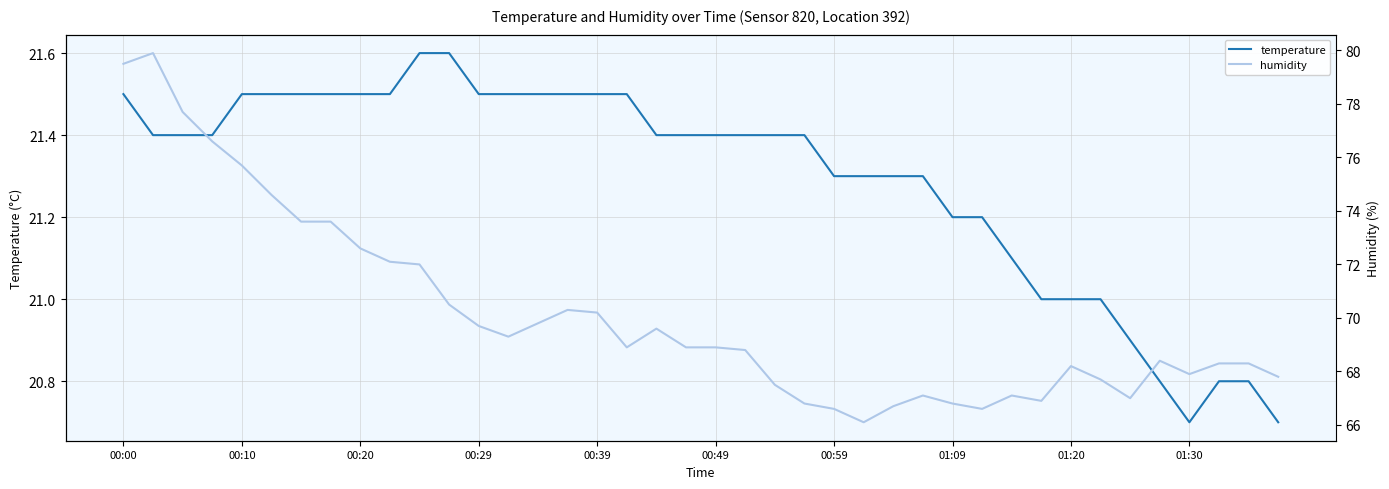

Reading left to right, what are all the values shown in this chart?

temperature: 21.5	21.4	21.4	21.4	21.5	21.5	21.5	21.5	21.5	21.5	21.6	21.6	21.5	21.5	21.5	21.5	21.5	21.5	21.4	21.4	21.4	21.4	21.4	21.4	21.3	21.3	21.3	21.3	21.2	21.2	21.1	21.0	21.0	21.0	20.9	20.8	20.7	20.8	20.8	20.7
humidity: 79.5	79.9	77.7	76.6	75.7	74.6	73.6	73.6	72.6	72.1	72.0	70.5	69.7	69.3	69.8	70.3	70.2	68.9	69.6	68.9	68.9	68.8	67.5	66.8	66.6	66.1	66.7	67.1	66.8	66.6	67.1	66.9	68.2	67.7	67.0	68.4	67.9	68.3	68.3	67.8